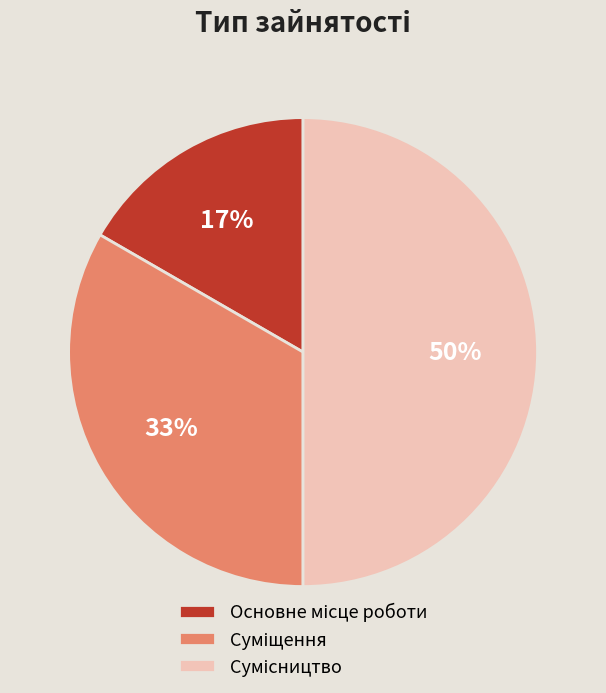

To the nearest percent, what is the average slice percentage?

33%